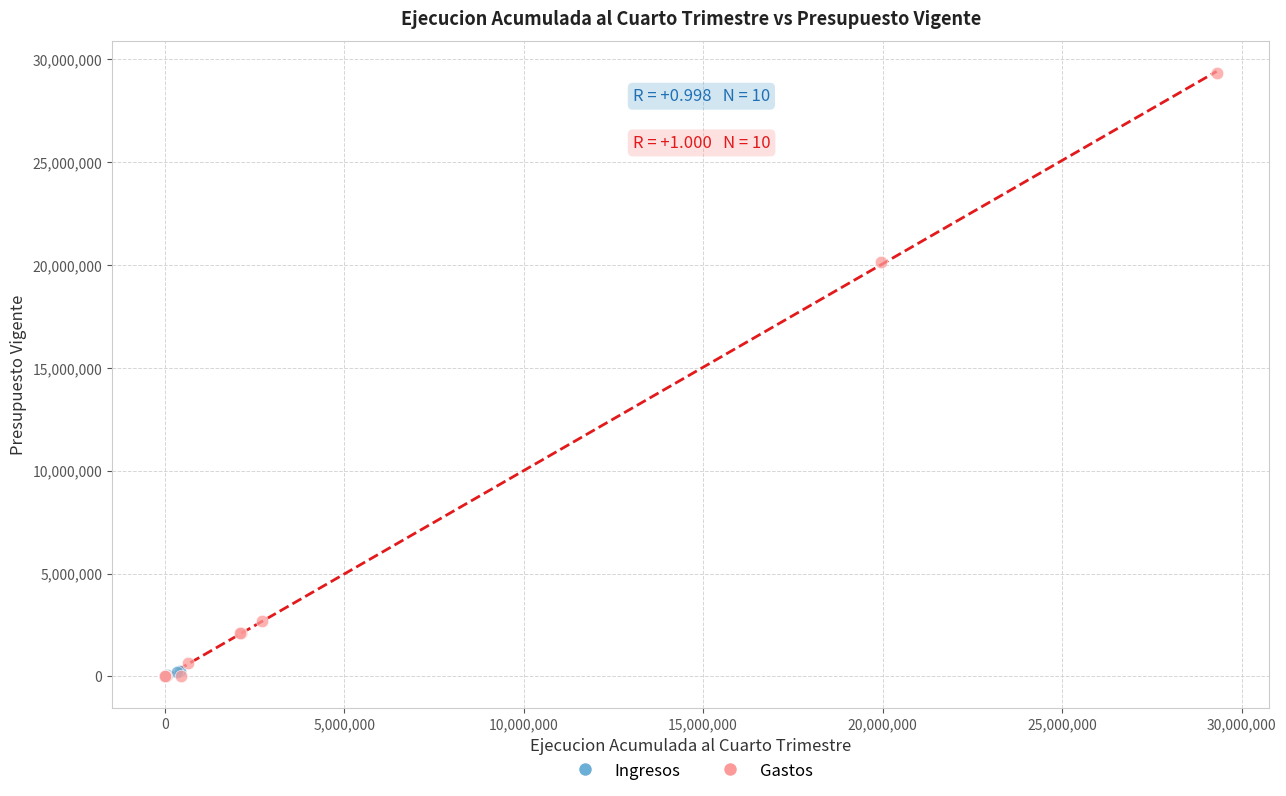

Which series has the widest spread of Y values?

Gastos